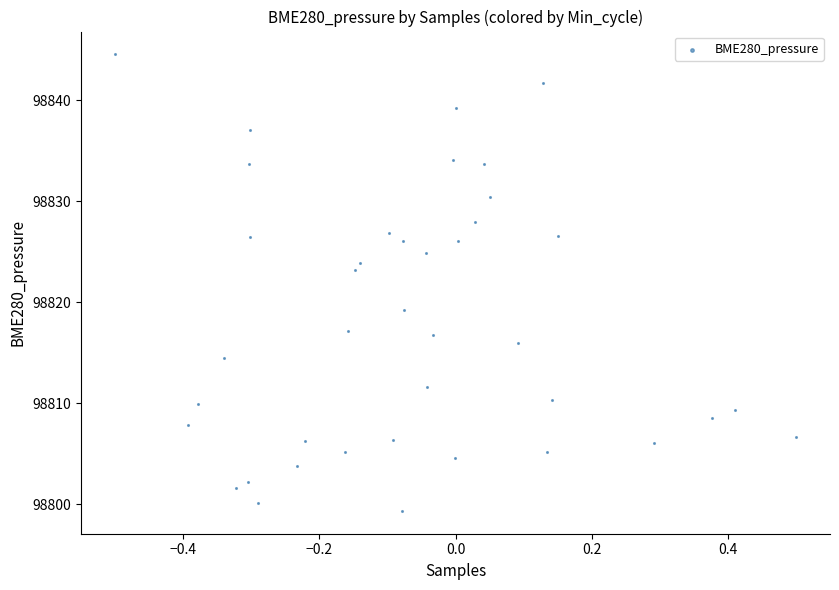

What is the range of Y values (max minus min)?

45.2